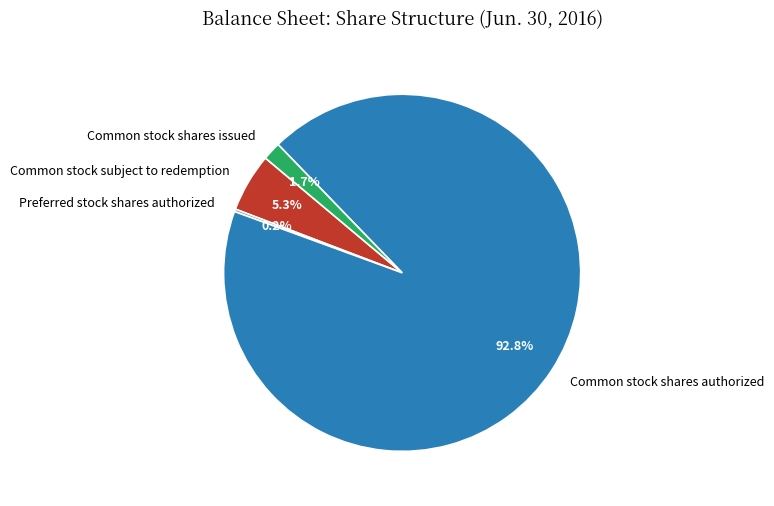

What percentage is NOT represented by Common stock shares authorized?

7.2%